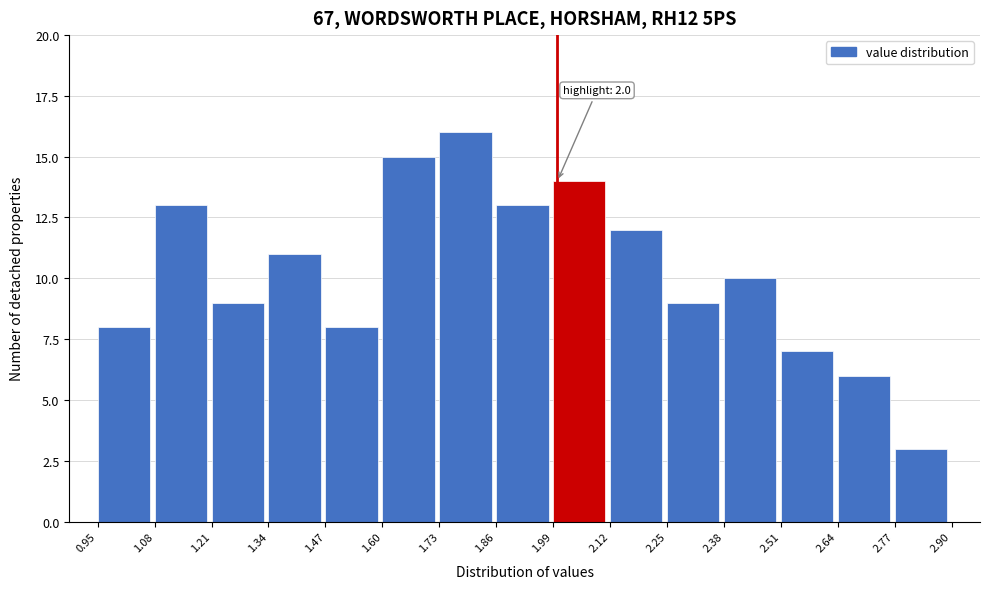

Which range on the x-axis has the tallest bar?

1.73 to 1.86